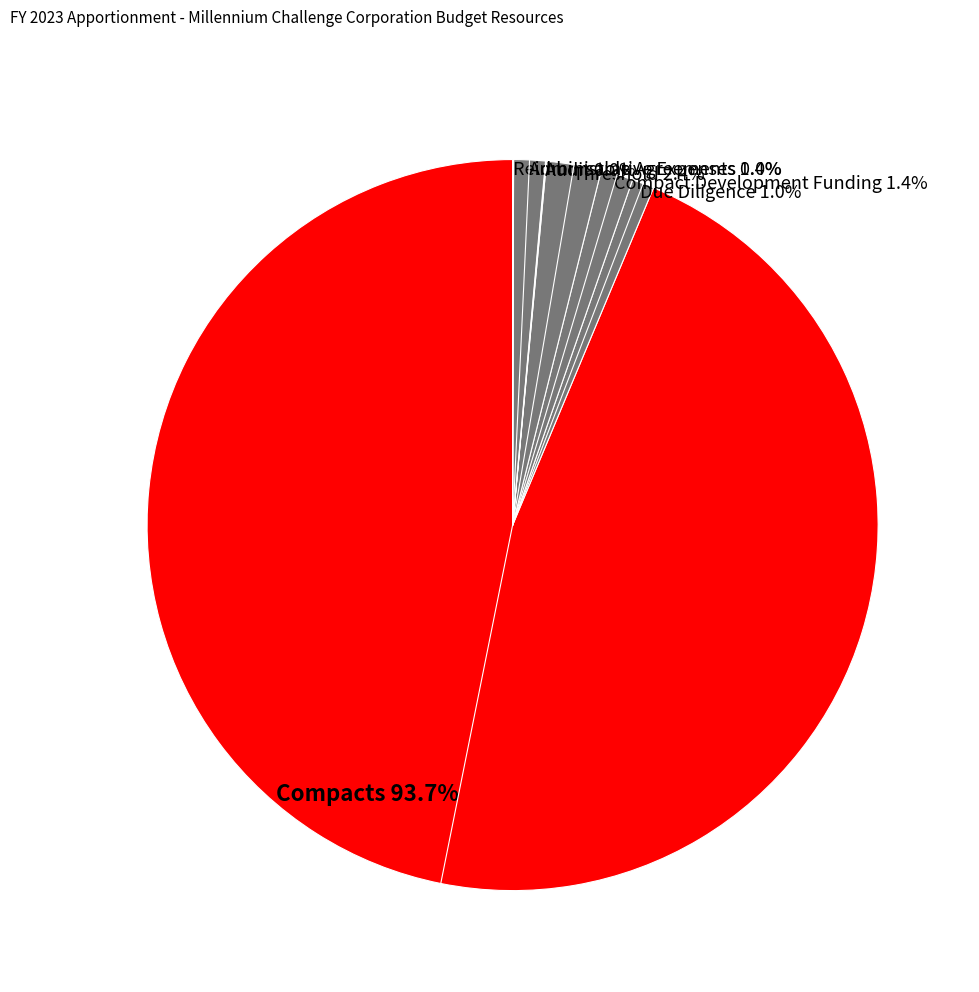

Approximately how many times larger is the value at Compact Development Funding 1.4% compared to Administrative Expenses 1.4%?

1.0